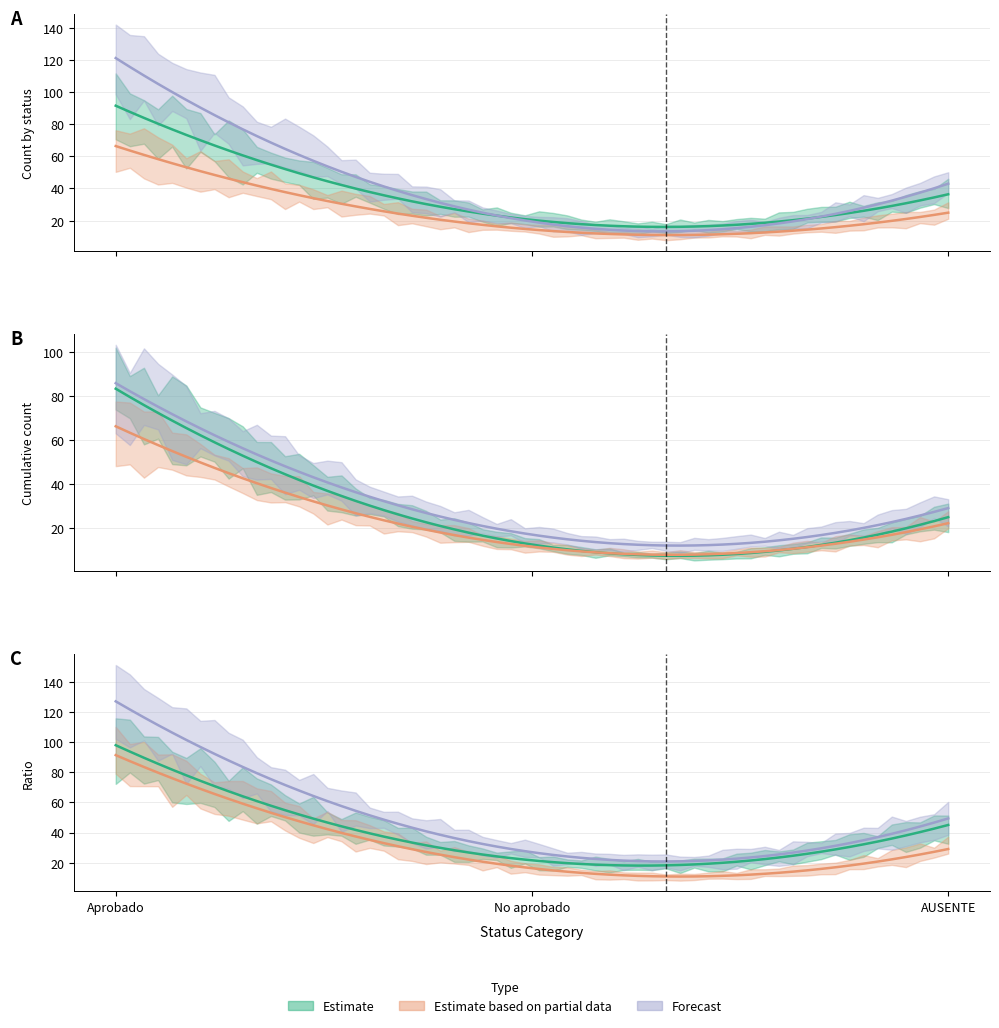

The value of Estimate at AUSENTE is 34. True or false?

True